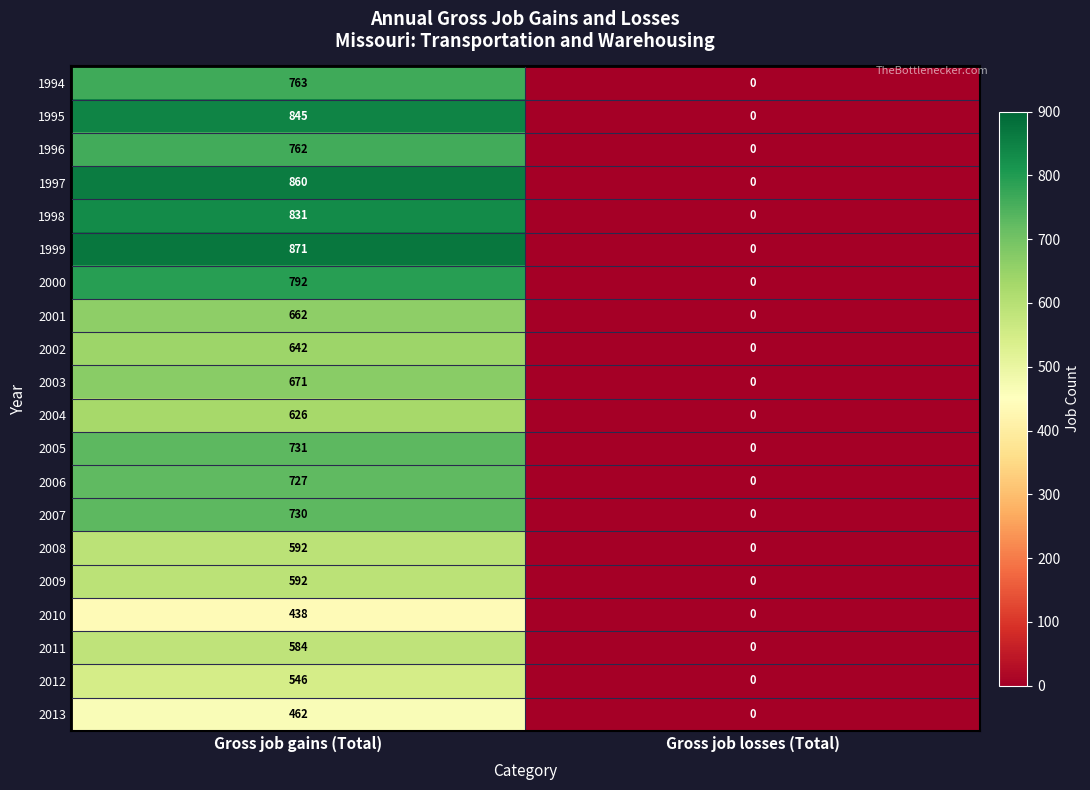

What value does the 2011 series have at Gross job gains (Total), to the nearest 100?

600